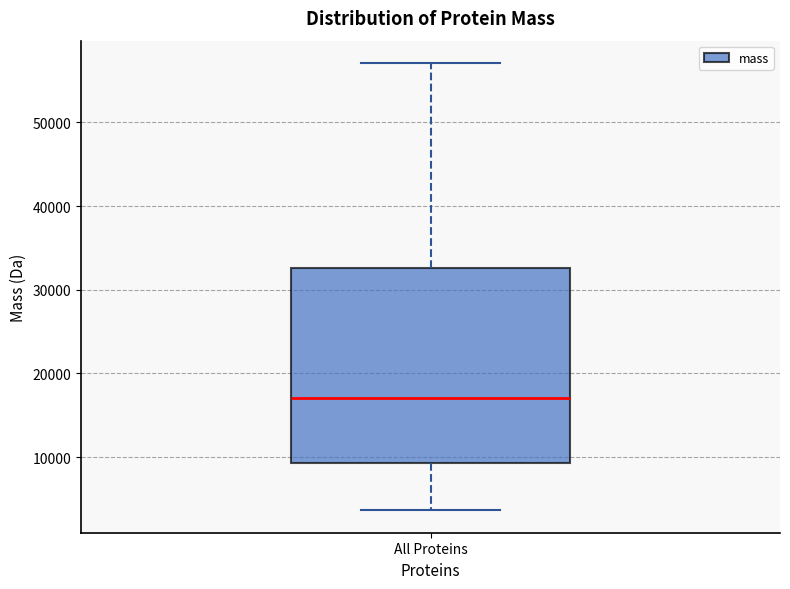

Read this box plot against the y-axis: the position of the median line, the range covered by the box, and the ends of both whiskers. The values are not printed on the chart, so give them approximately, as read against the axis.

median 17000, box 9000 to 33000, whiskers 4000 to 57000